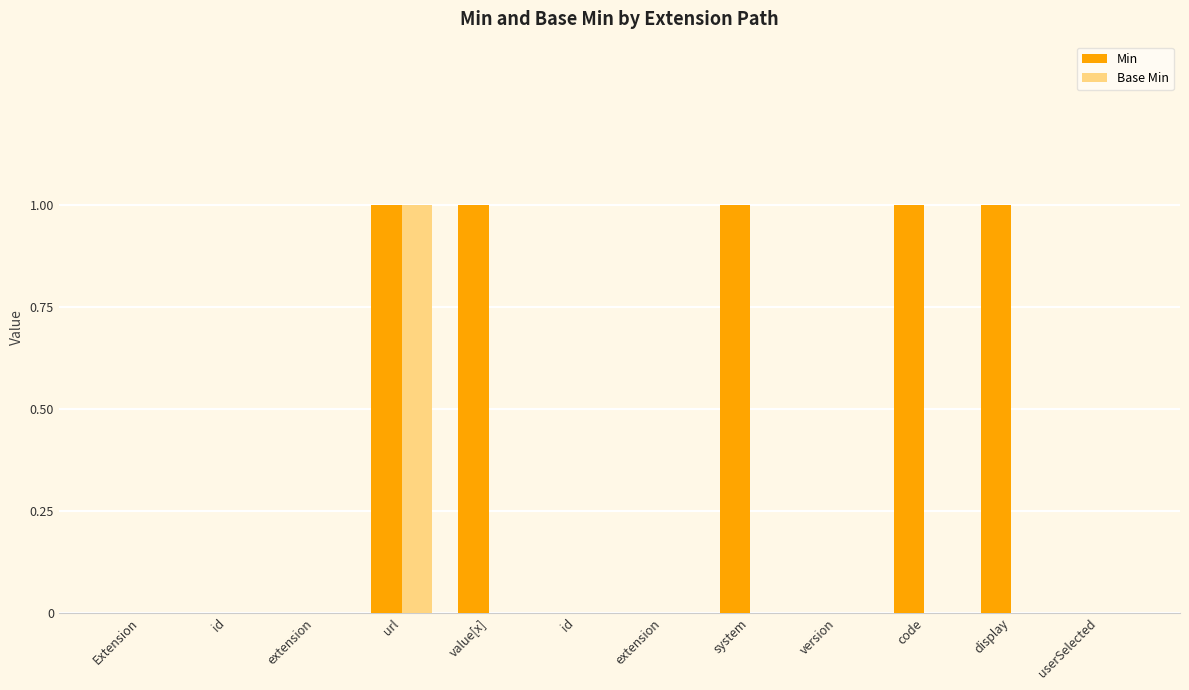

Between value[x] and userSelected, which series saw the biggest shift?

Min